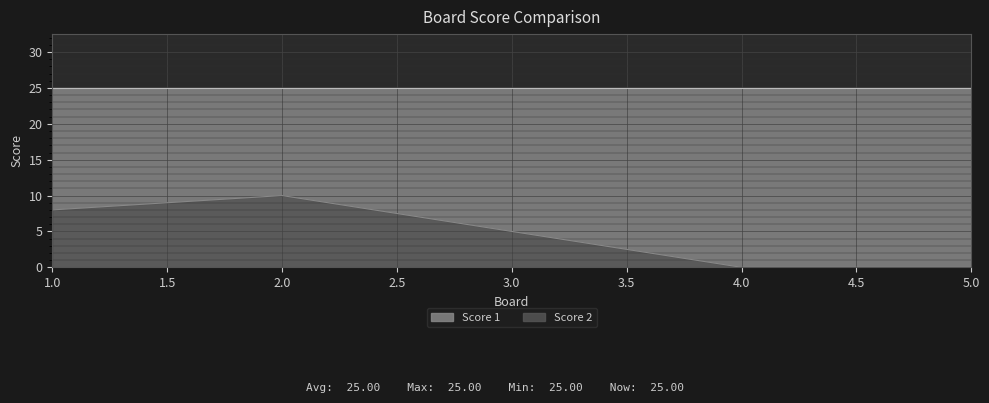

Where is the data nearest to the value 5?

3